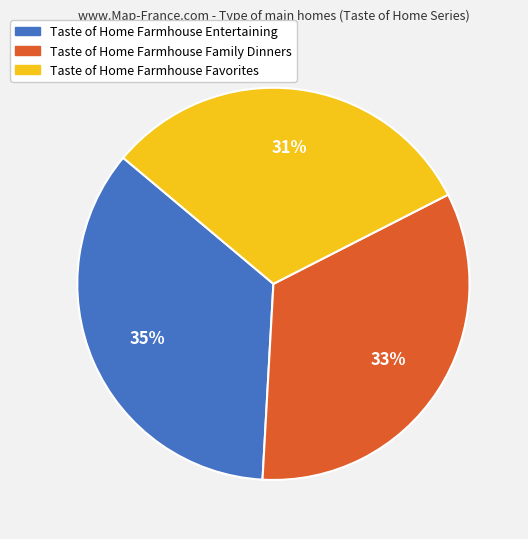

Is it true that Taste of Home Farmhouse Favorites is 31% of the pie?

True